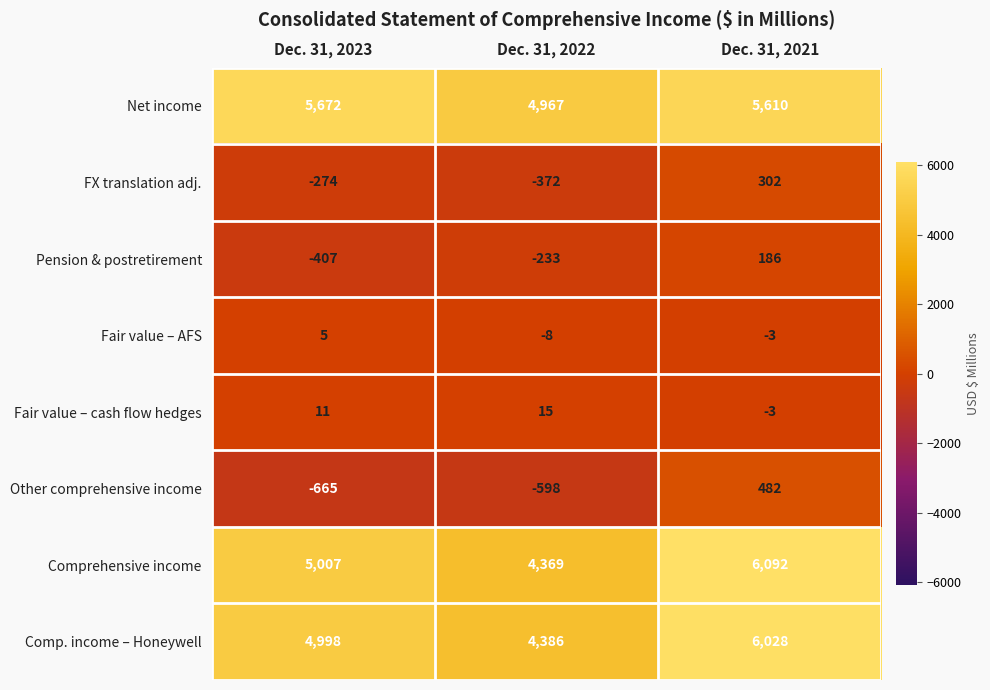

Rank the series by their maximum value, from lowest to highest.

Fair value – AFS, Fair value – cash flow hedges, Pension & postretirement, FX translation adj., Other comprehensive income, Net income, Comp. income – Honeywell, Comprehensive income